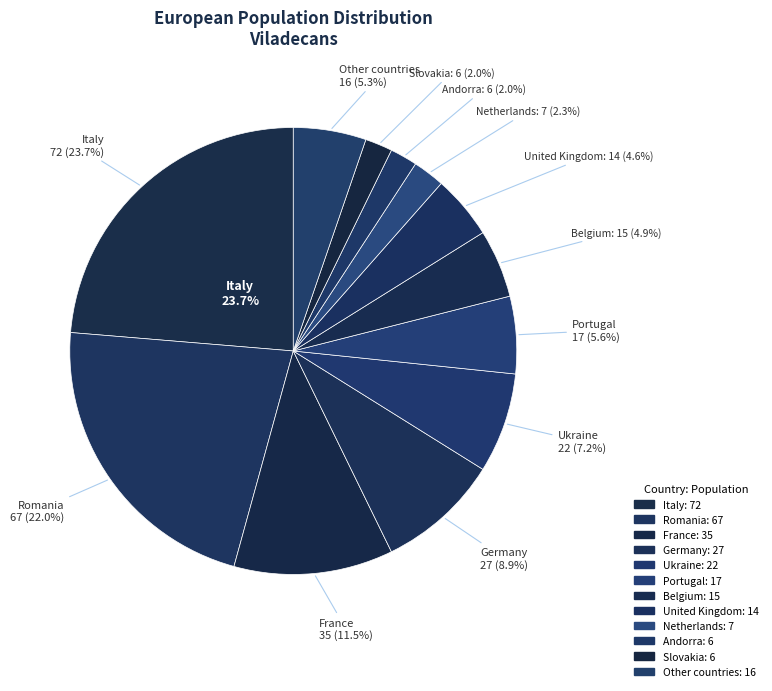

Is the sum of Portugal and Andorra greater than half?

No